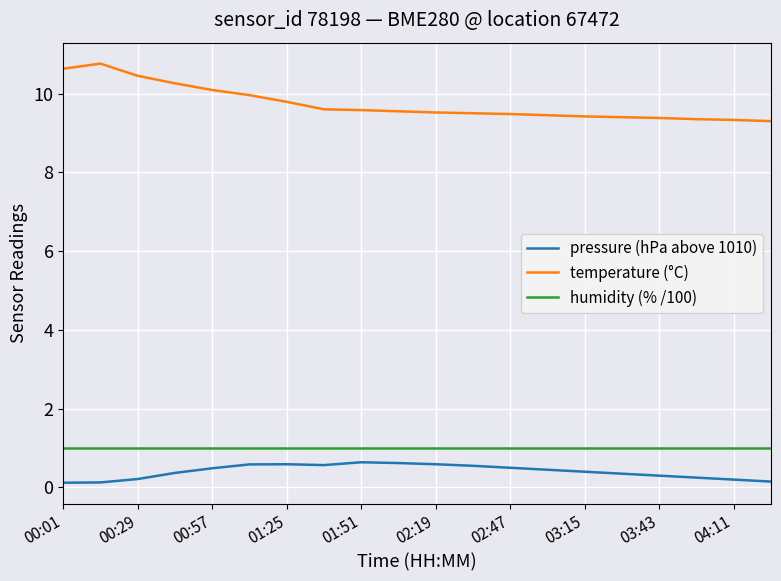

True or false: humidity (% /100) and pressure (hPa above 1010) intersect in this chart.

False